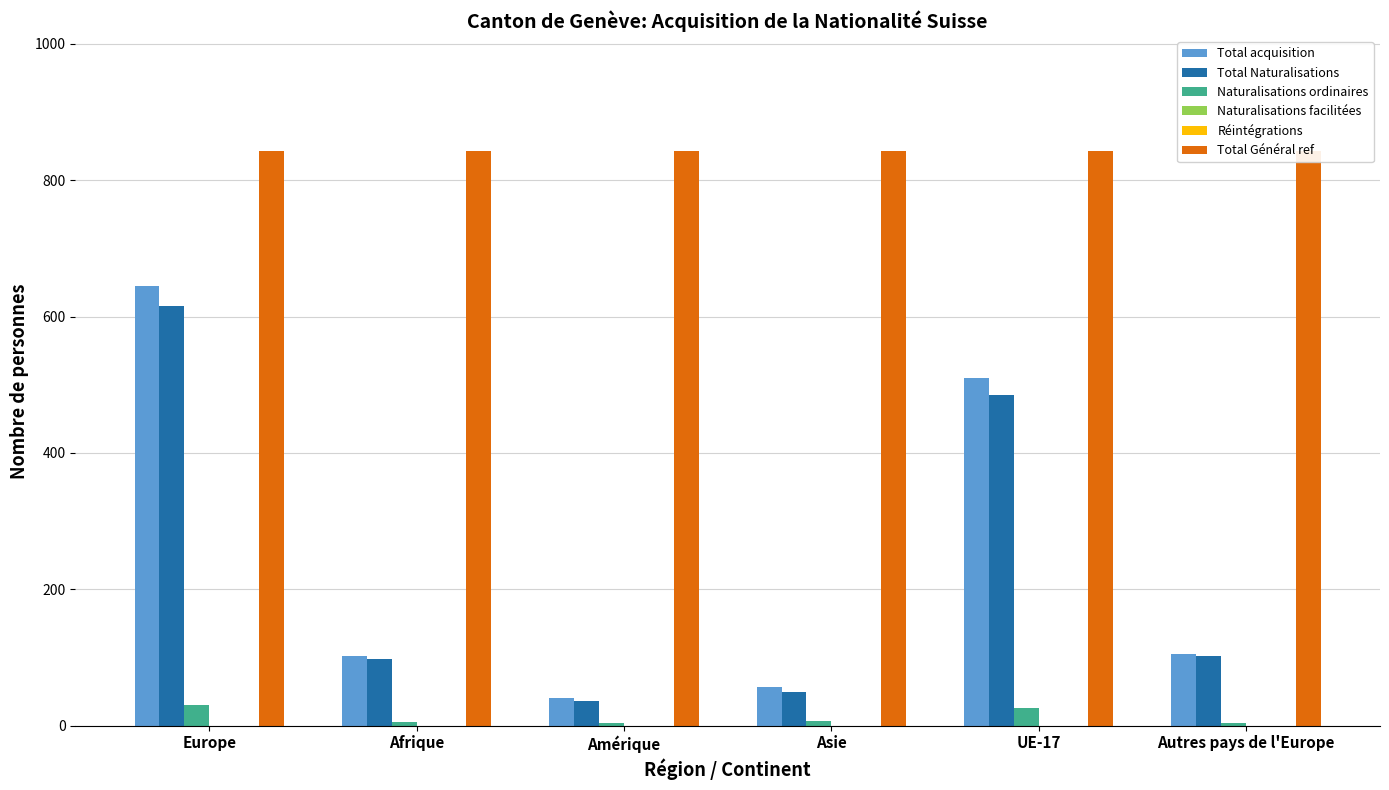

How many groups of bars are there?

6